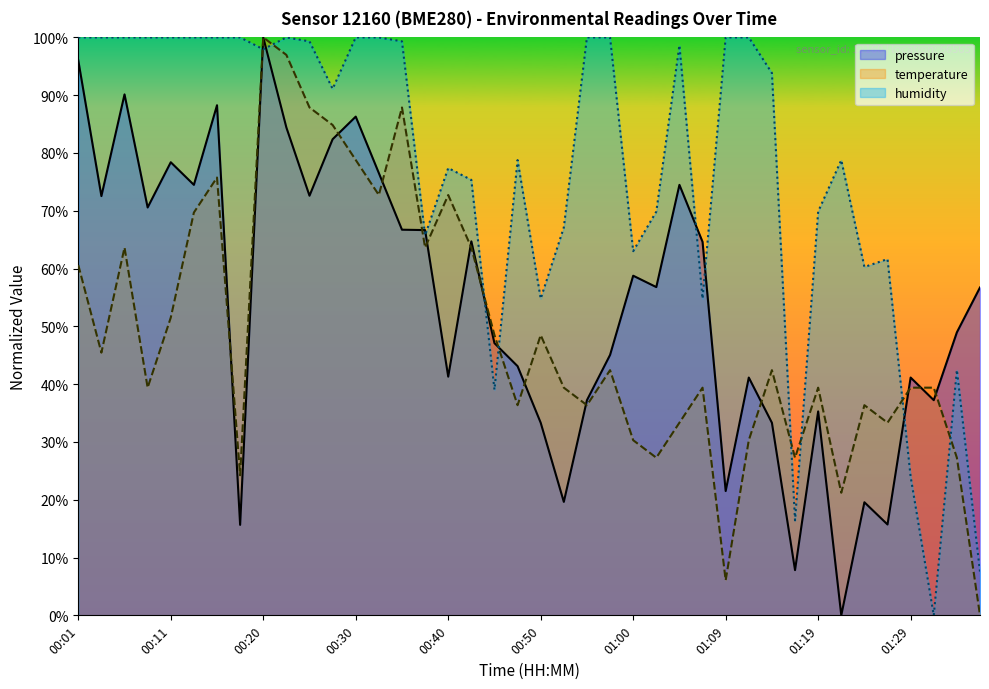

True or false: humidity and pressure cross at least once.

True